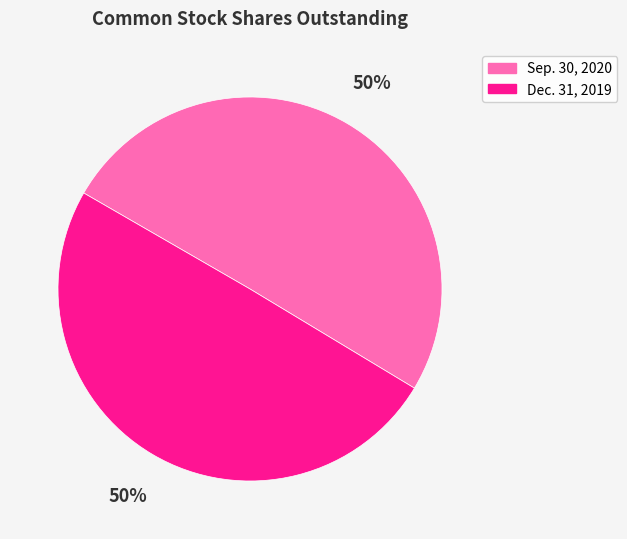

The Sep. 30, 2020 slice represents 50% of the pie. True or false?

True